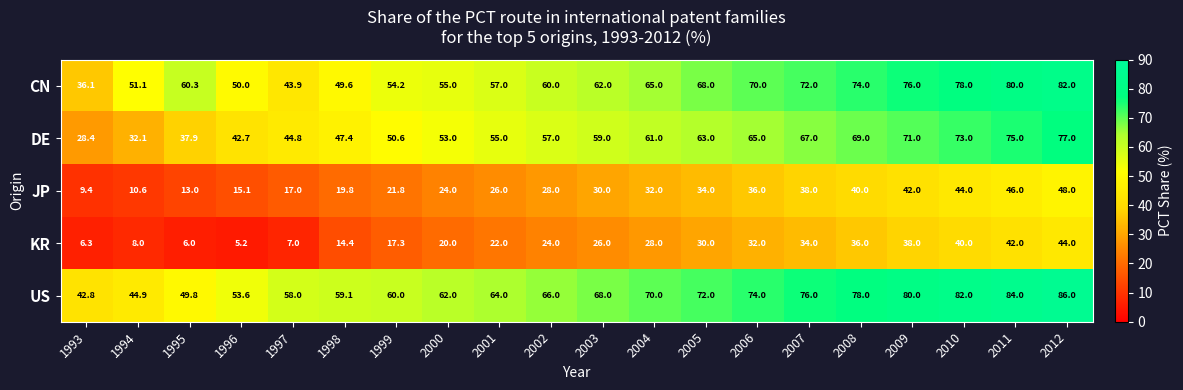

What is the average value of the US series?

66.5